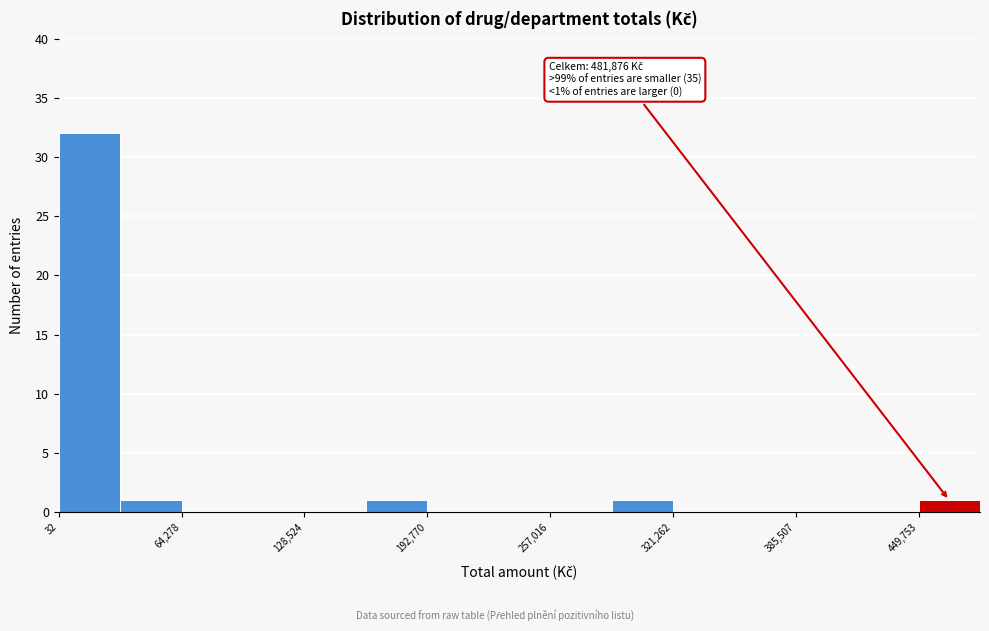

Read against the x-axis, roughly where is the centre of the tallest bar?

20000